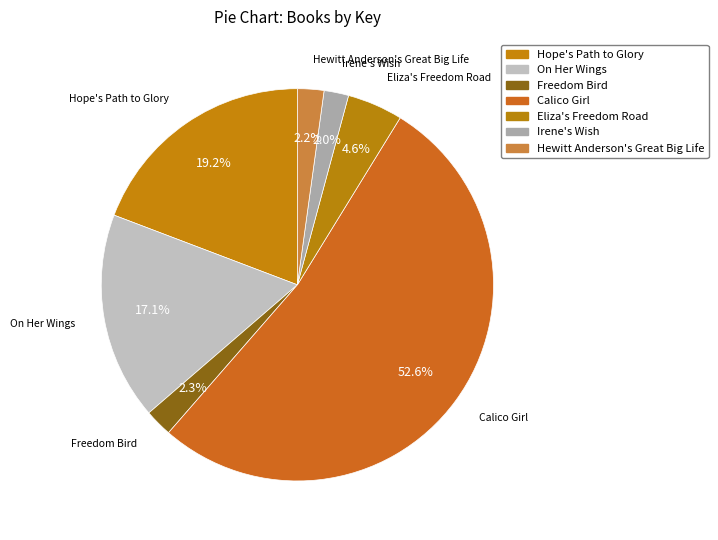

Does any single category account for the majority?

Yes